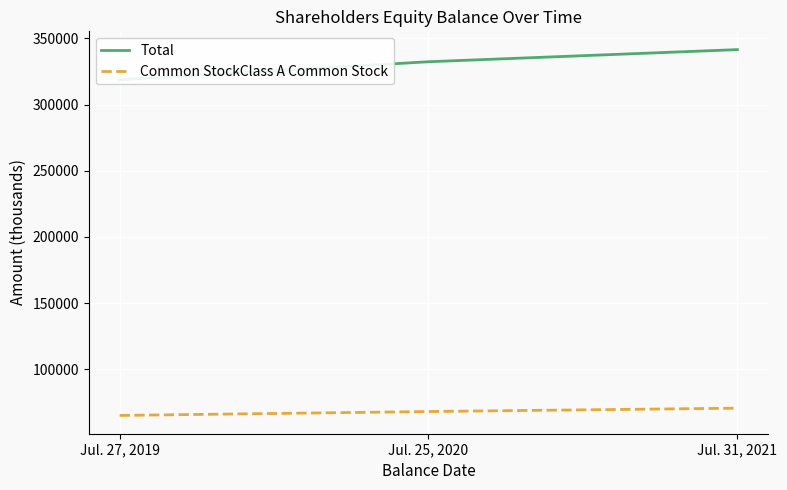

Is it true that Common StockClass A Common Stock equals 94764 at Jul. 25, 2020?

False